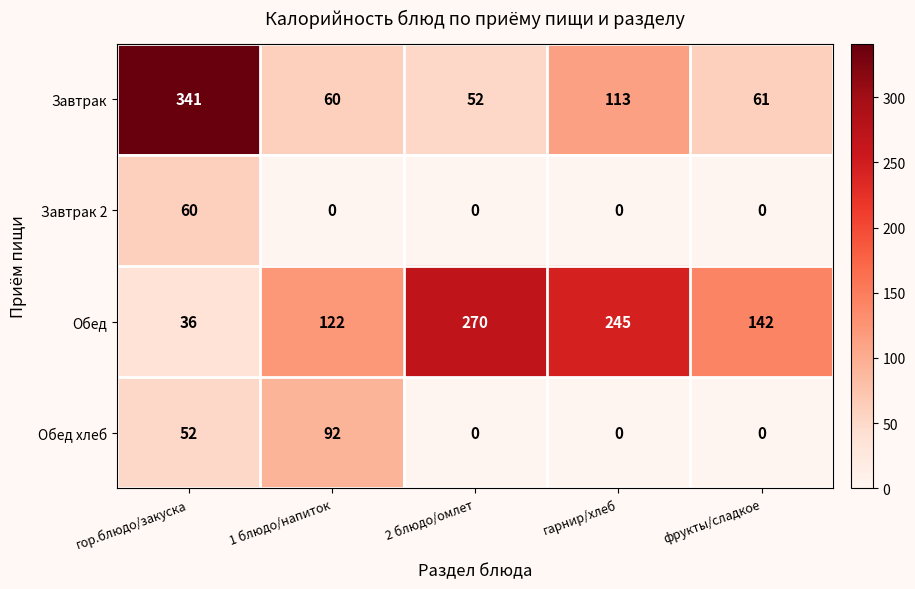

Reading left to right, extract all data points from this chart.

Завтрак: гор.блюдо/закуска=341	1 блюдо/напиток=60	2 блюдо/омлет=52	гарнир/хлеб=113	фрукты/сладкое=61
Завтрак 2: гор.блюдо/закуска=60	1 блюдо/напиток=0	2 блюдо/омлет=0	гарнир/хлеб=0	фрукты/сладкое=0
Обед: гор.блюдо/закуска=36	1 блюдо/напиток=122	2 блюдо/омлет=270	гарнир/хлеб=245	фрукты/сладкое=142
Обед хлеб: гор.блюдо/закуска=52	1 блюдо/напиток=92	2 блюдо/омлет=0	гарнир/хлеб=0	фрукты/сладкое=0